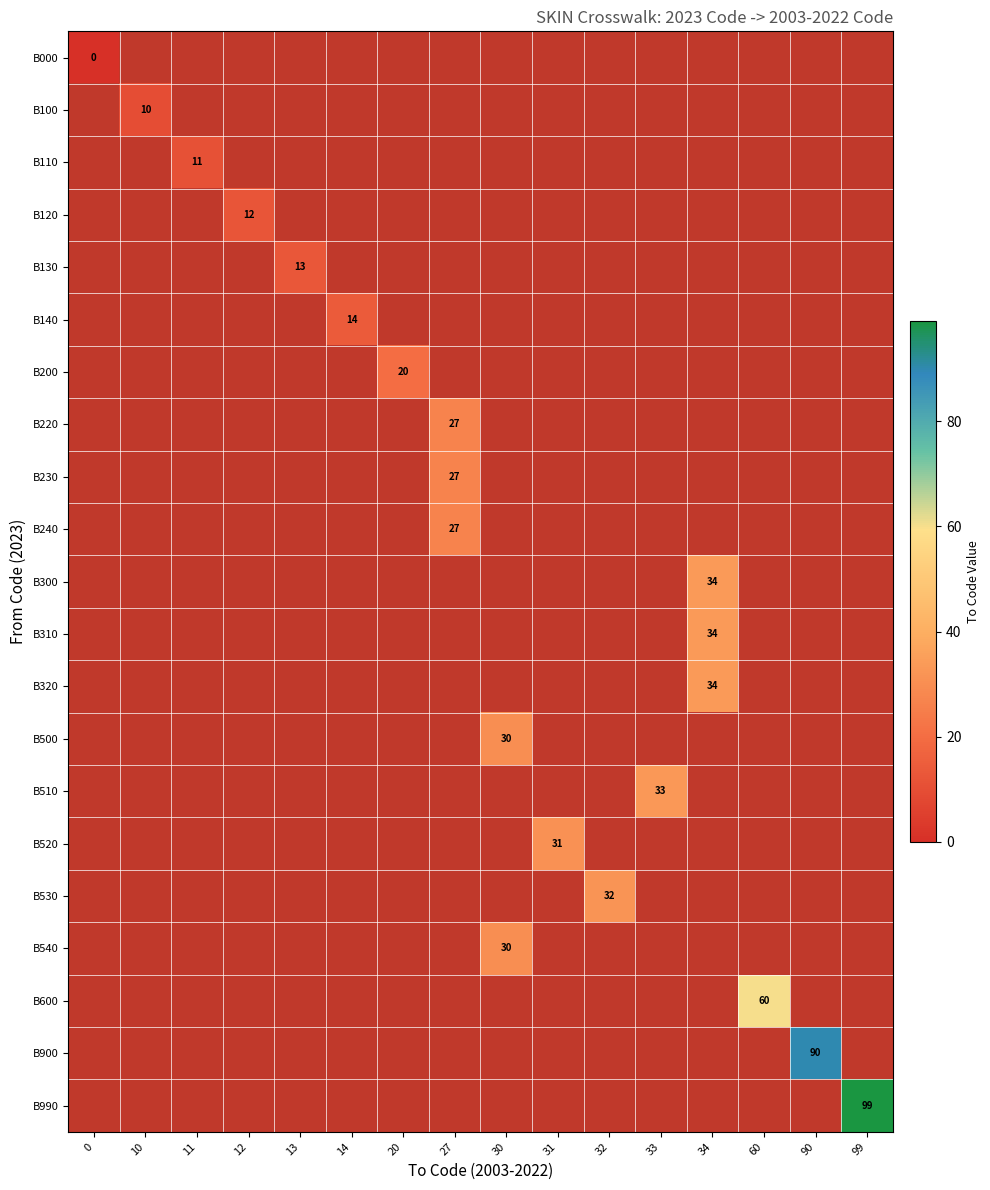

Between 11 and 99, which is larger?

99